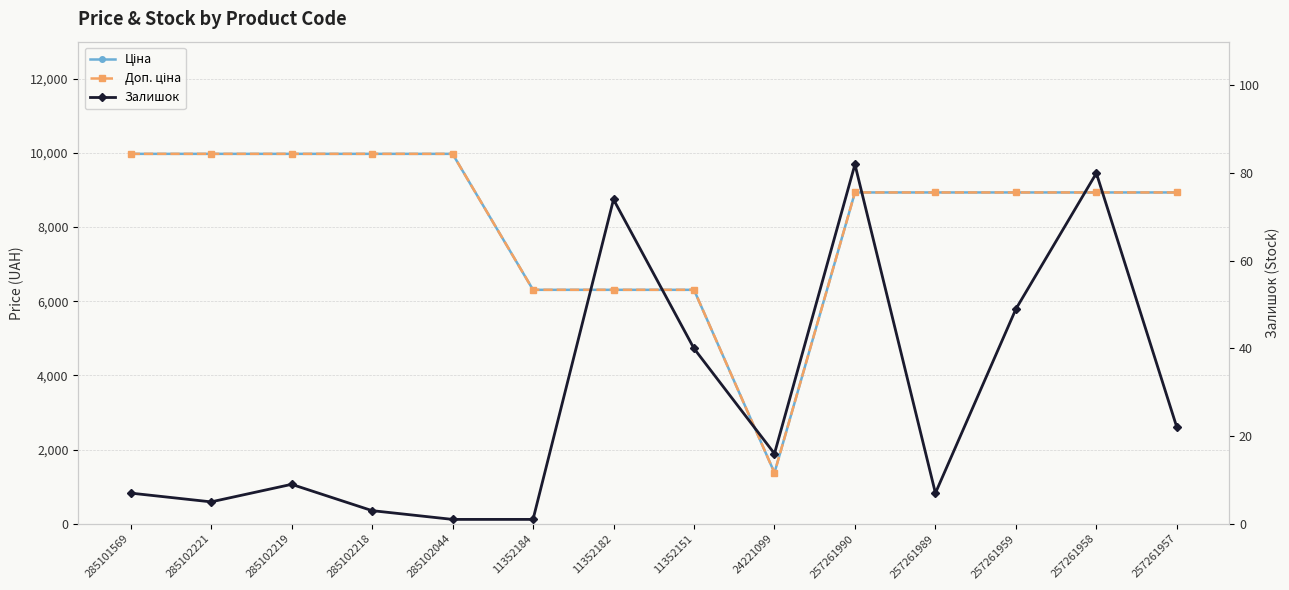

What is the label of the 9th point from the left?

24221099